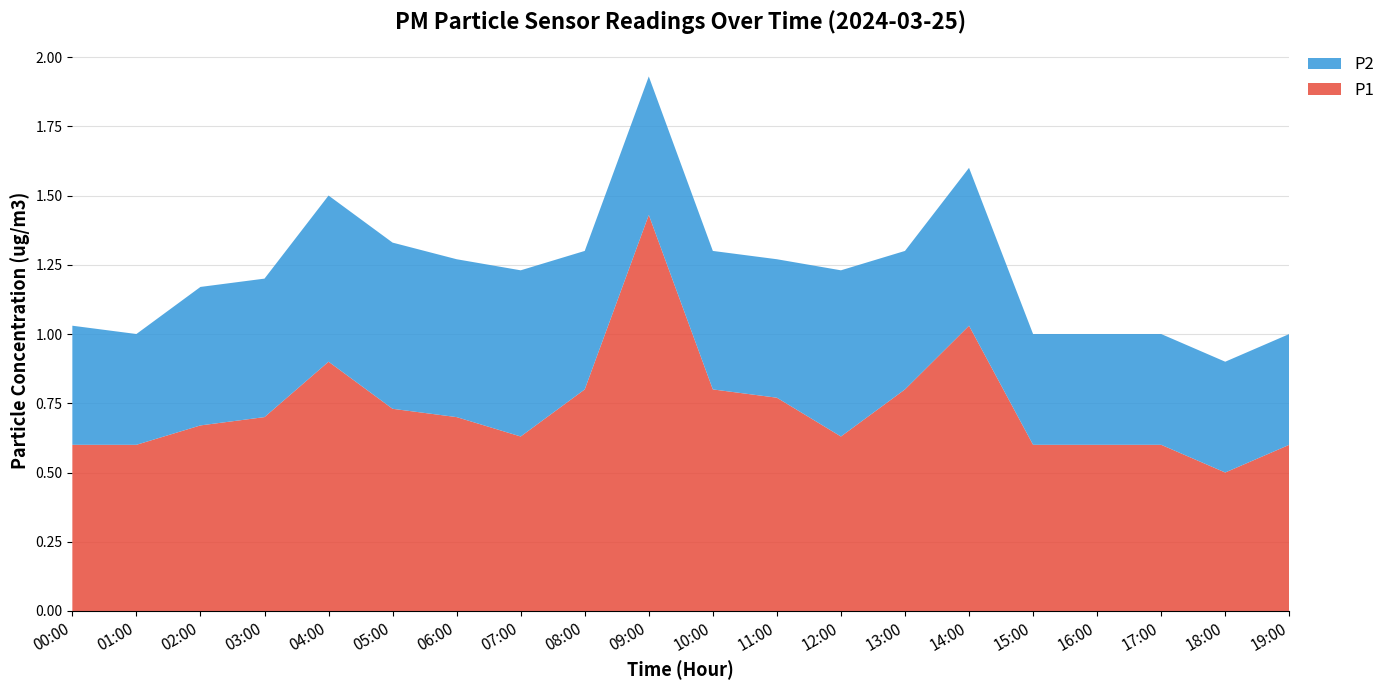

Reading left to right, extract all data points from this chart.

P1: 0.6	0.6	0.7	0.7	0.9	0.7	0.7	0.6	0.8	1.4	0.8	0.8	0.6	0.8	1.0	0.6	0.6	0.6	0.5	0.6
P2: 0.4	0.4	0.5	0.5	0.6	0.6	0.6	0.6	0.5	0.5	0.5	0.5	0.6	0.5	0.6	0.4	0.4	0.4	0.4	0.4